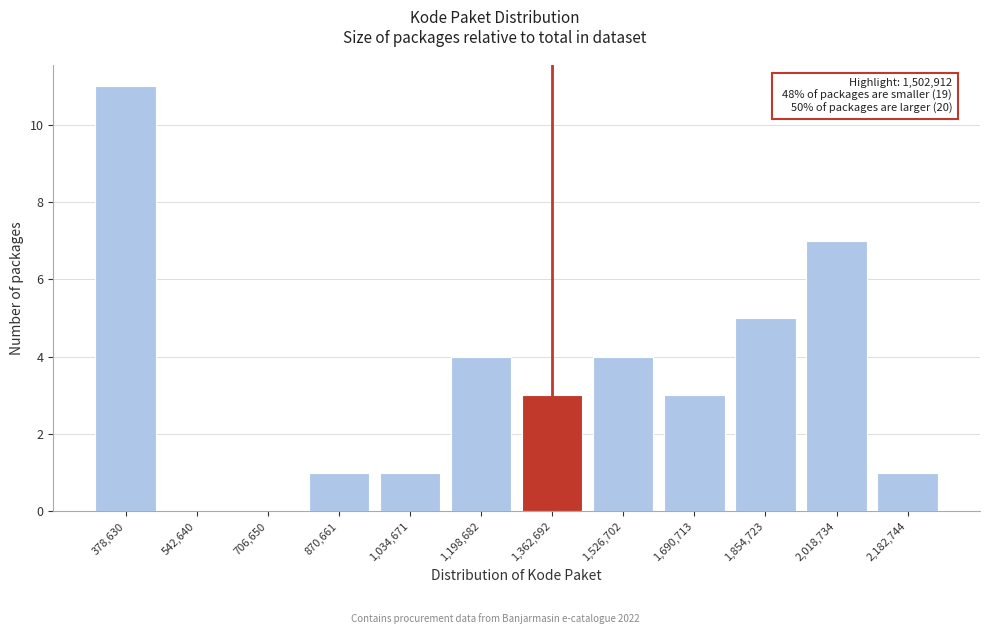

Reading left to right, list all the values displayed in this chart.

378,630=11	542,640=0	706,650=0	870,661=1	1,034,671=1	1,198,682=4	1,362,692=3	1,526,702=4	1,690,713=3	1,854,723=5	2,018,734=7	2,182,744=1